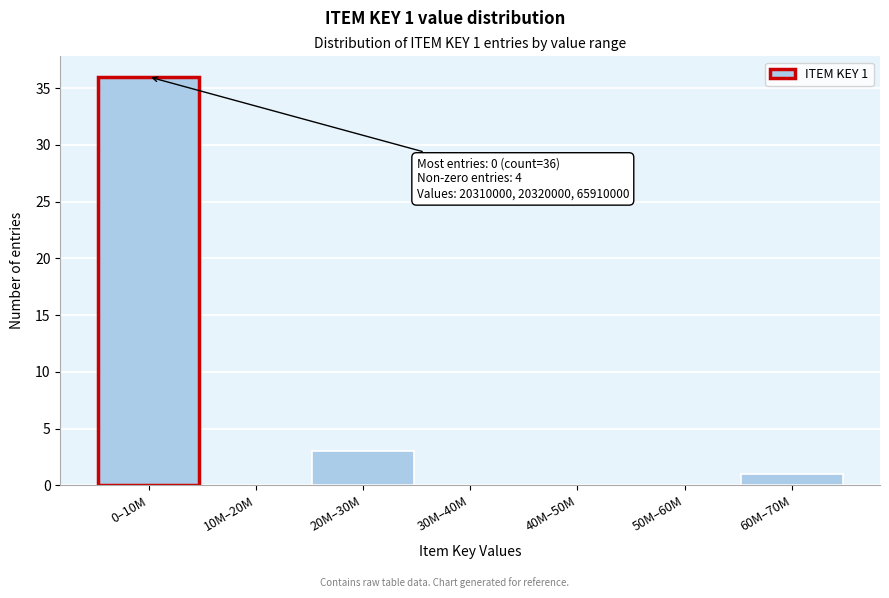

Reading left to right, extract all data points from this chart.

0–10M=36	10M–20M=0	20M–30M=3	30M–40M=0	40M–50M=0	50M–60M=0	60M–70M=1